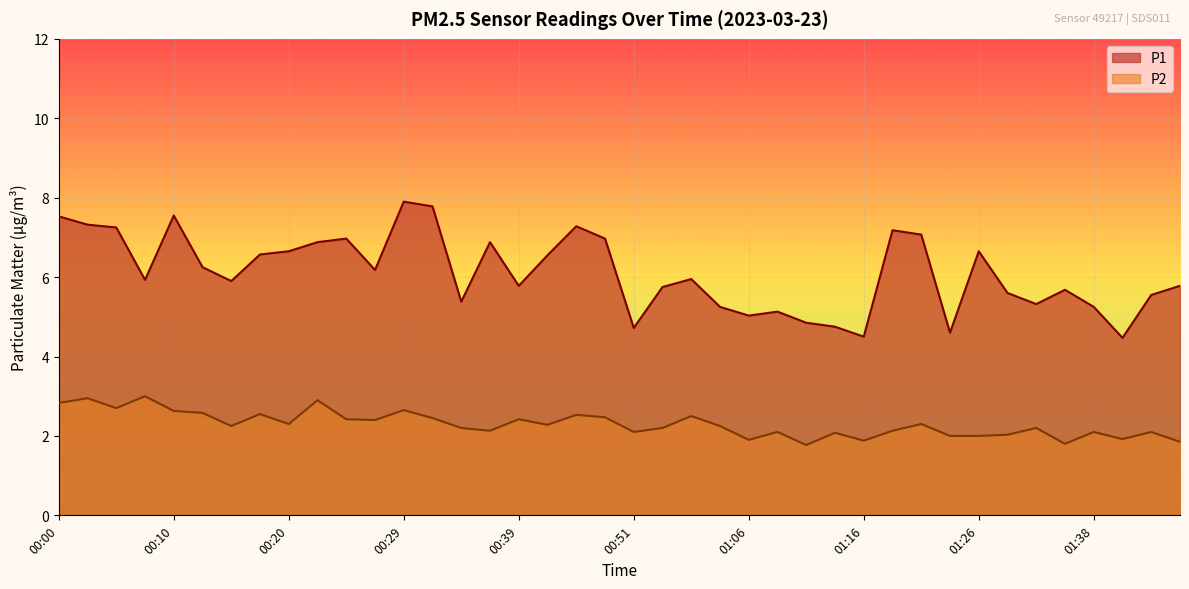

What are all the series names shown in the legend?

P1, P2